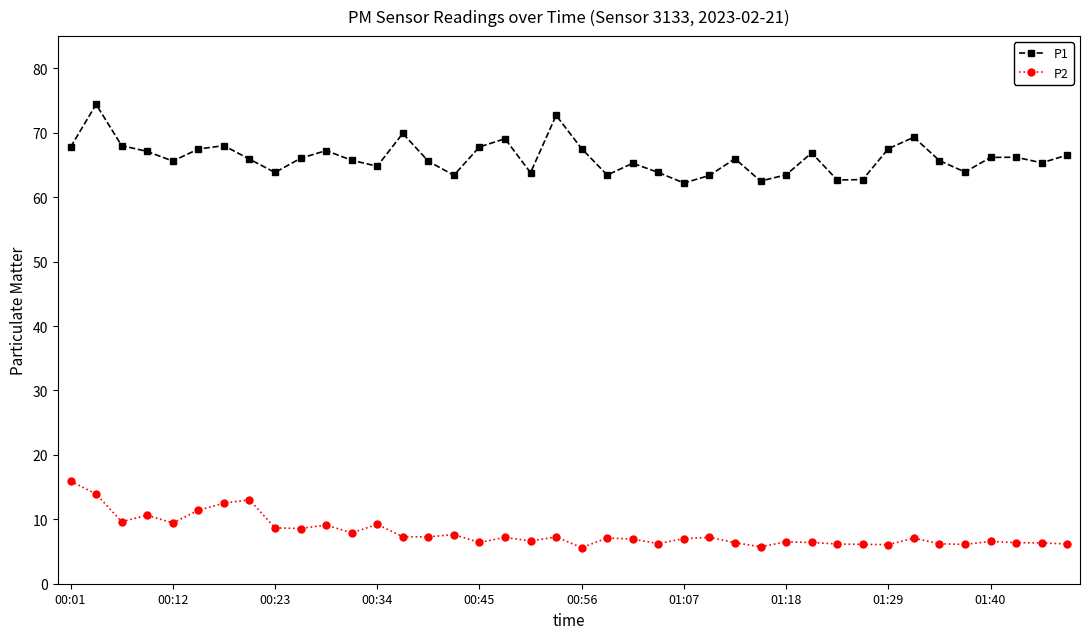

Which series has the widest spread of values?

P1